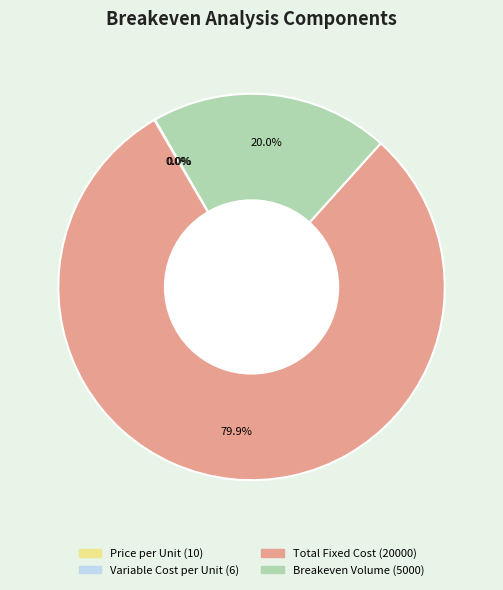

Which category has the biggest portion of the pie?

Total Fixed Cost